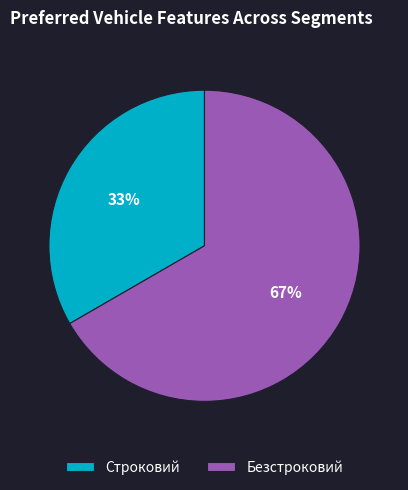

To the nearest percent, what is the combined percentage of Безстроковий and Строковий?

100%